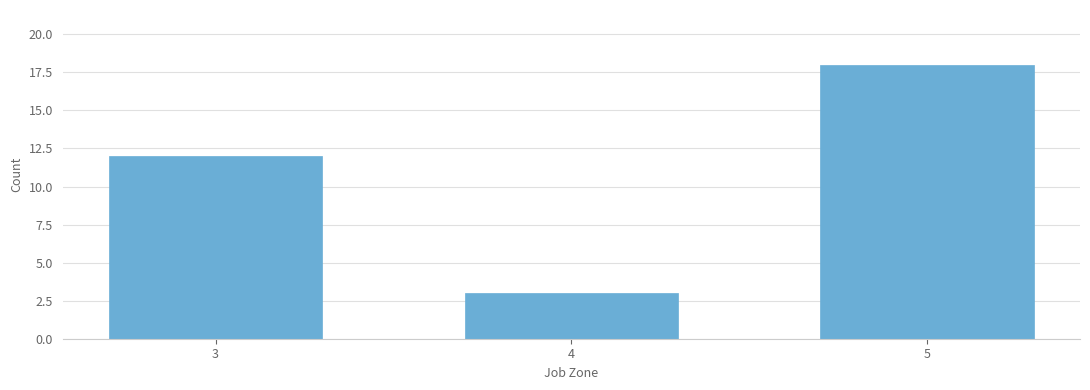

Reading left to right, list all the values displayed in this chart.

12	3	18